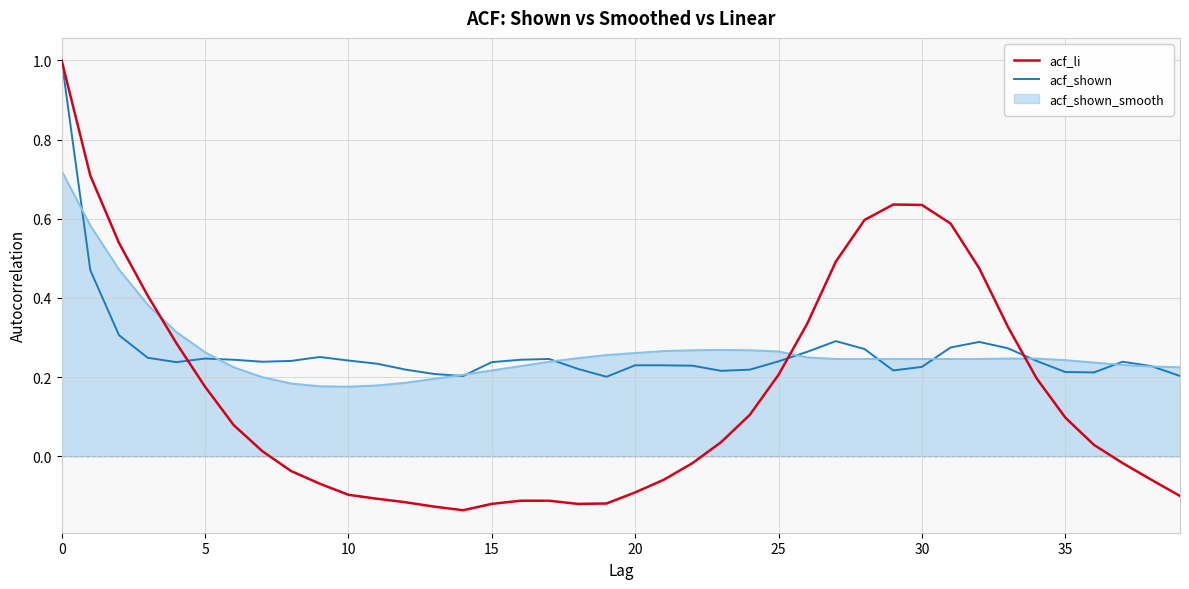

Is this an area chart (filled region under the line)?

No